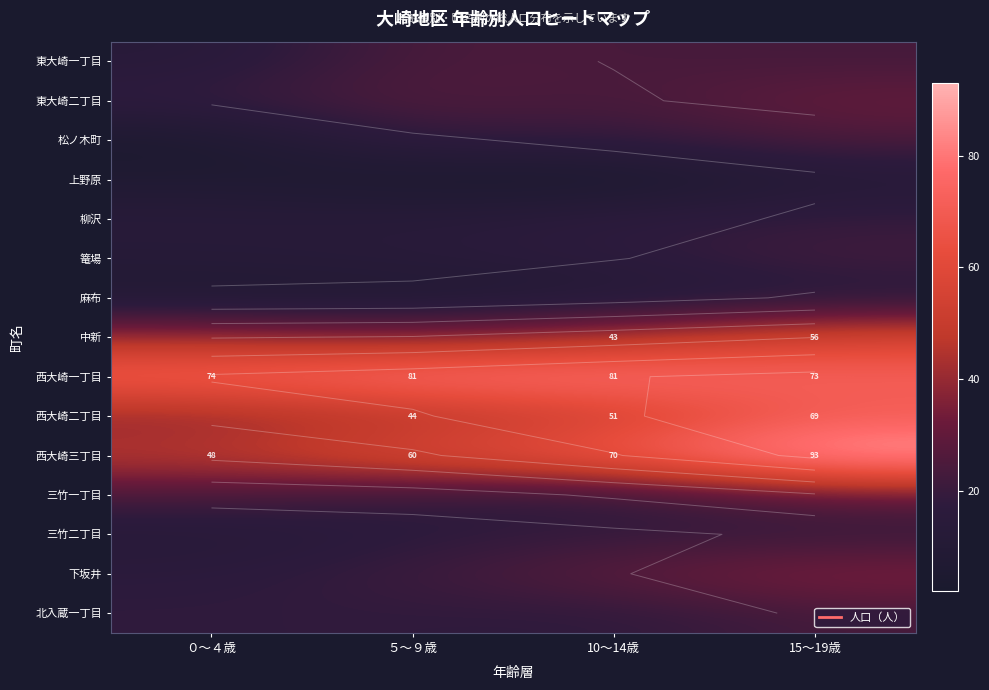

Rank the series by their maximum value, from lowest to highest.

上野原, 麻布, 柳沢, 三竹二丁目, 篭場, 北入蔵一丁目, 東大崎一丁目, 松ノ木町, 三竹一丁目, 東大崎二丁目, 下坂井, 中新, 西大崎二丁目, 西大崎一丁目, 西大崎三丁目